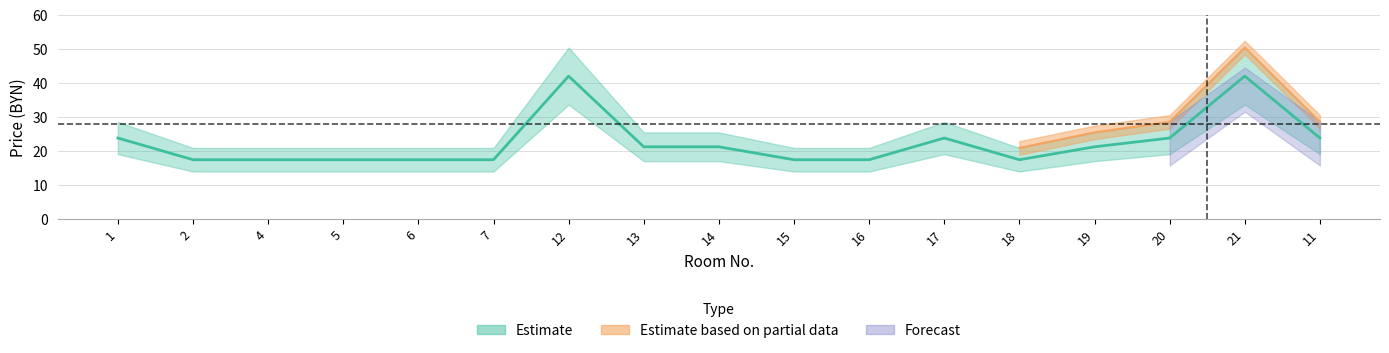

What is the label of the 12th point from the left?

17